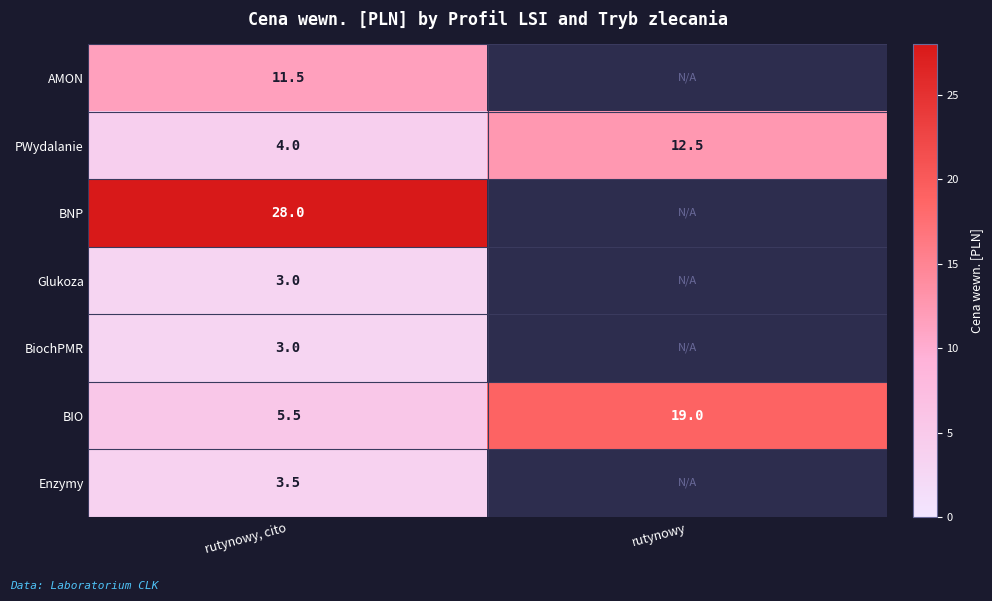

What is the spread (max minus min) of values at rutynowy, cito?

25.0